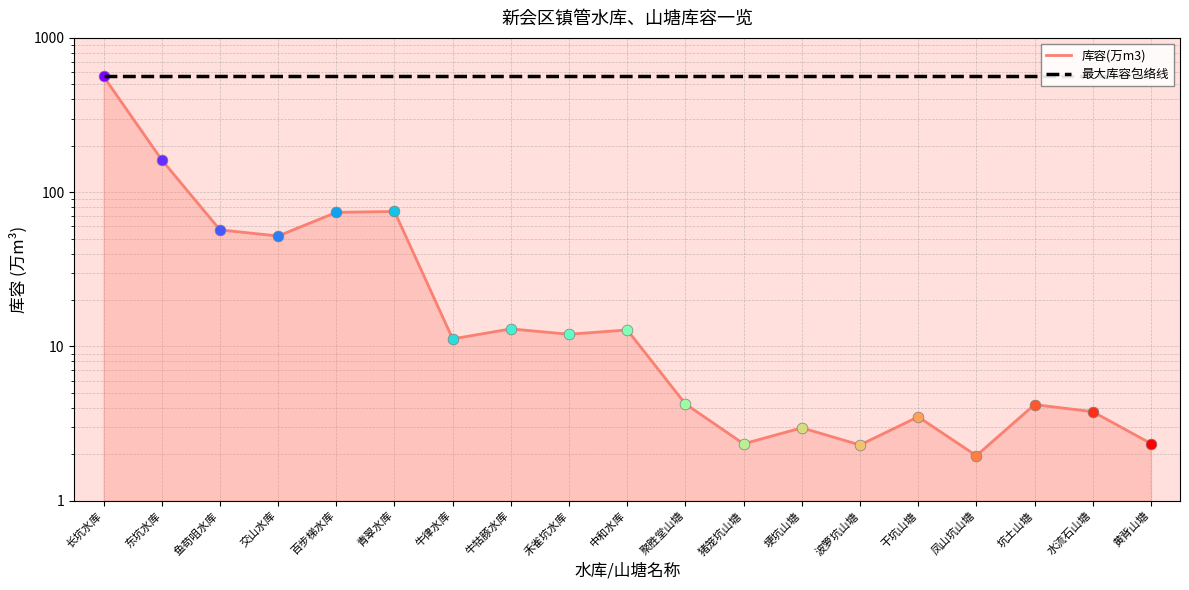

Is the value of 库容(万m3) at 牛牯豚水库 greater than the value of 最大库容包络线 at 凤山坑山塘?

No